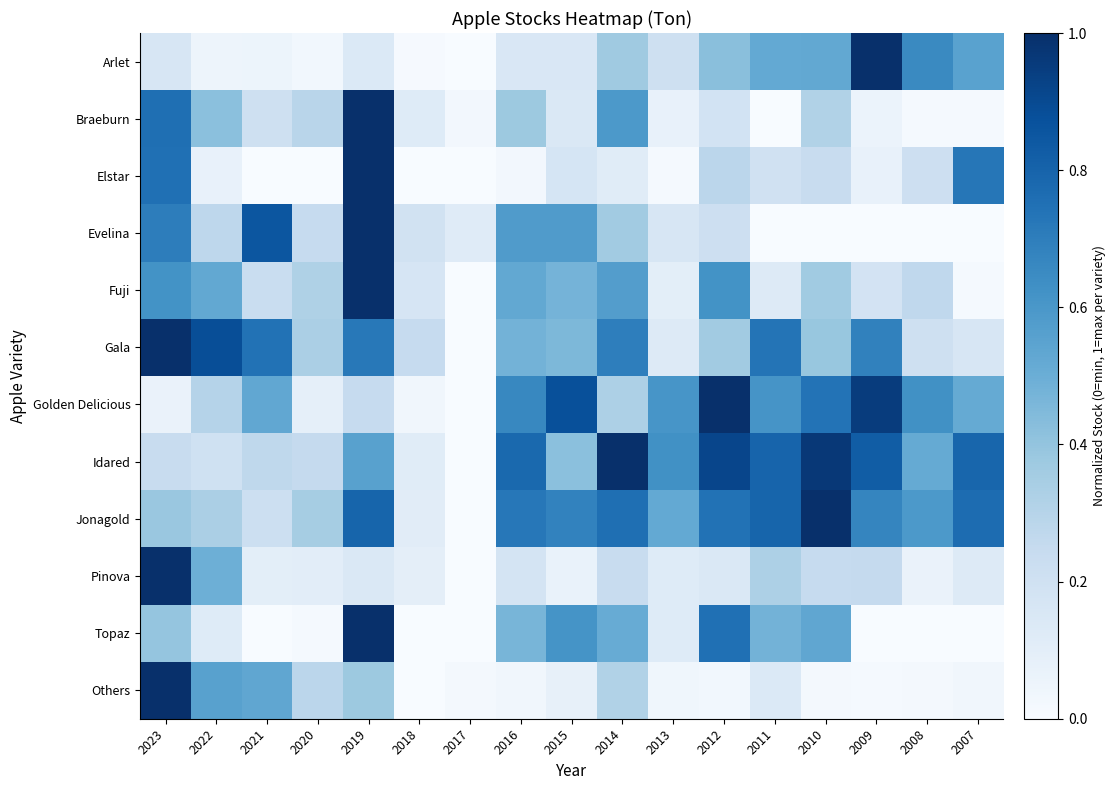

List the series in order of their peak value, lowest first.

Arlet, Braeburn, Elstar, Evelina, Fuji, Gala, Golden Delicious, Idared, Jonagold, Pinova, Topaz, Others